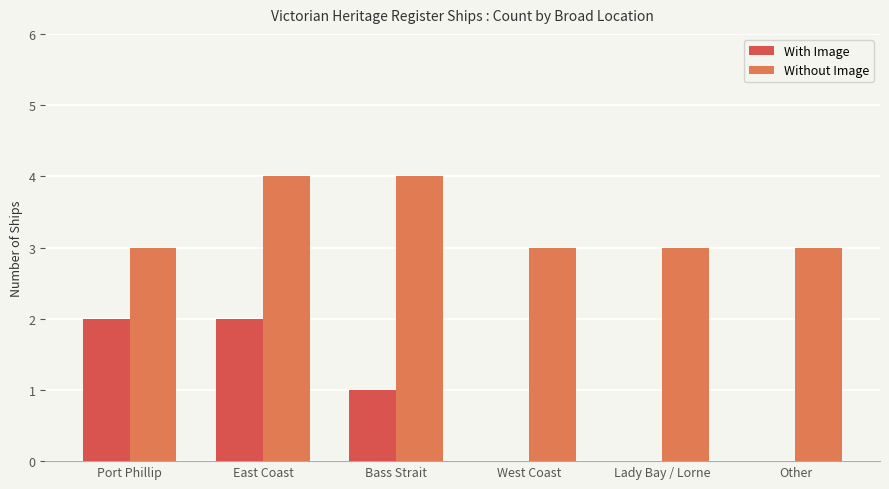

What value does the Without Image series have at Bass Strait?

4